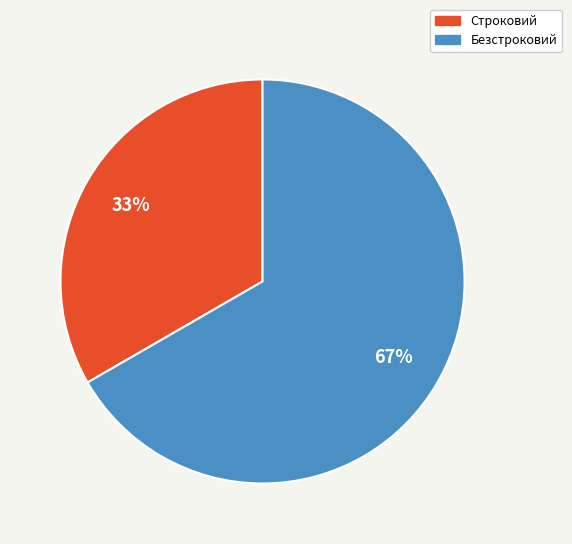

Which category has the biggest portion of the pie?

Безстроковий